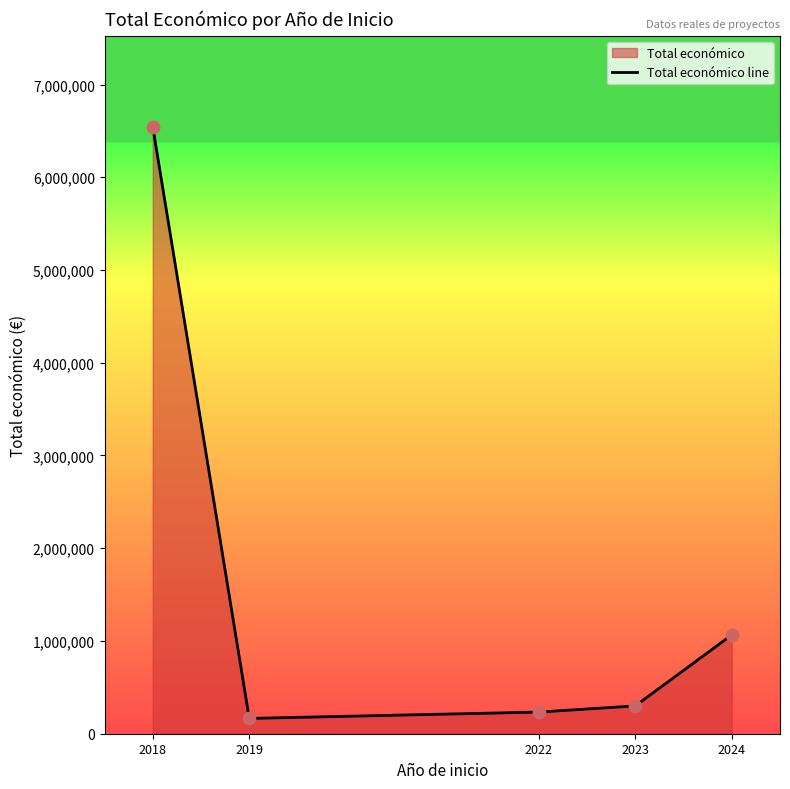

Approximately how many times larger is the value at 2023 compared to 2022?

1.3